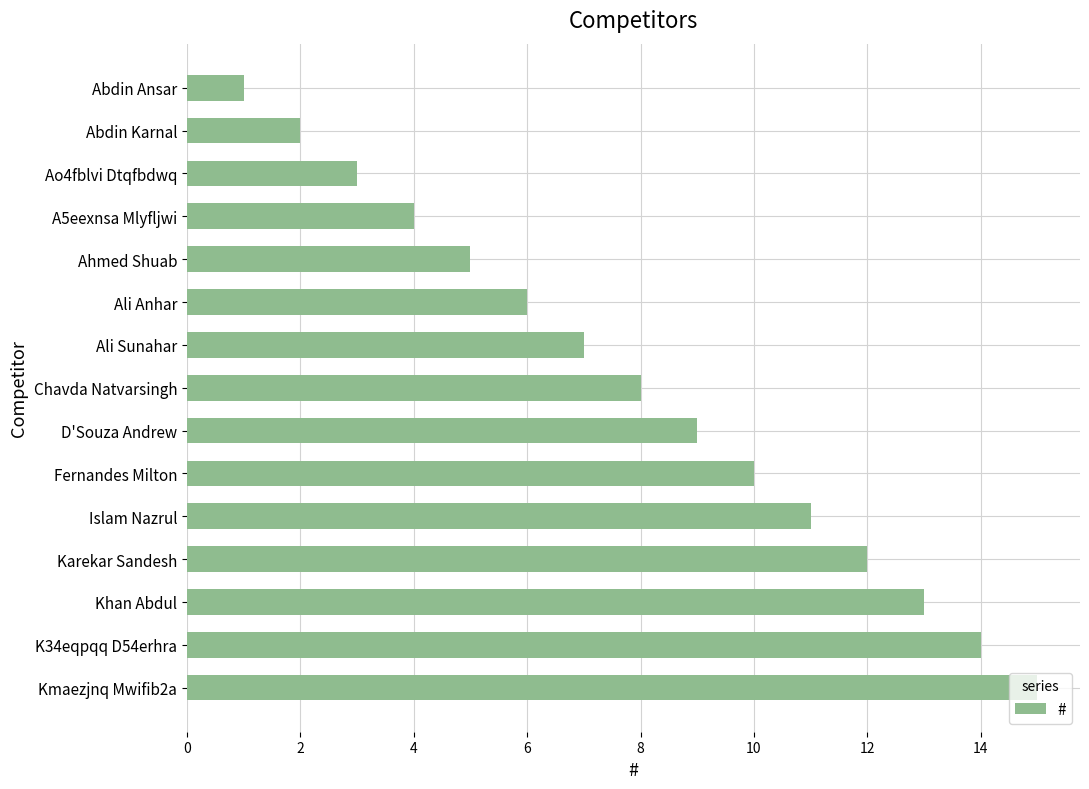

Rank the categories by value from lowest to highest.

Abdin Ansar, Abdin Karnal, Ao4fblvi Dtqfbdwq, A5eexnsa Mlyfljwi, Ahmed Shuab, Ali Anhar, Ali Sunahar, Chavda Natvarsingh, D'Souza Andrew, Fernandes Milton, Islam Nazrul, Karekar Sandesh, Khan Abdul, K34eqpqq D54erhra, Kmaezjnq Mwifib2a